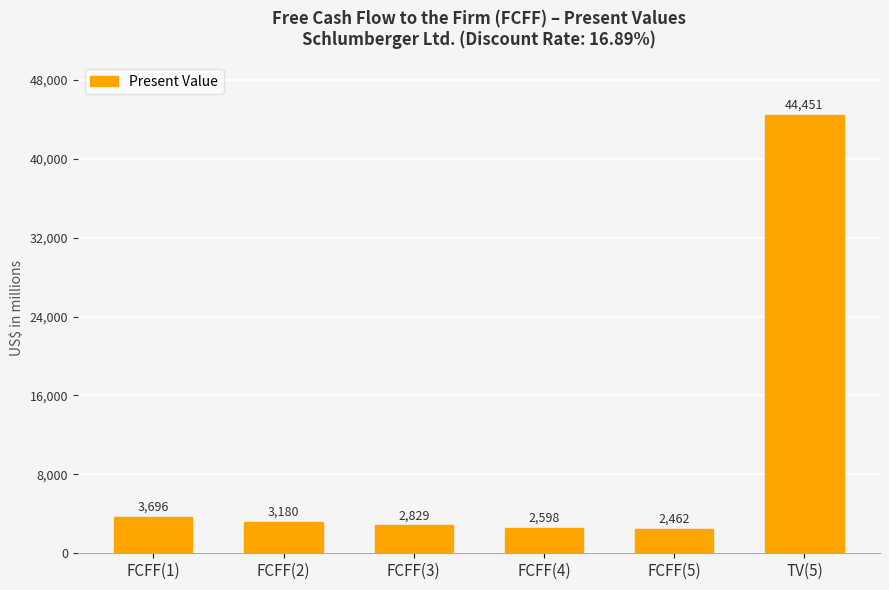

What is the change in value from FCFF(2) to FCFF(4)?

-582